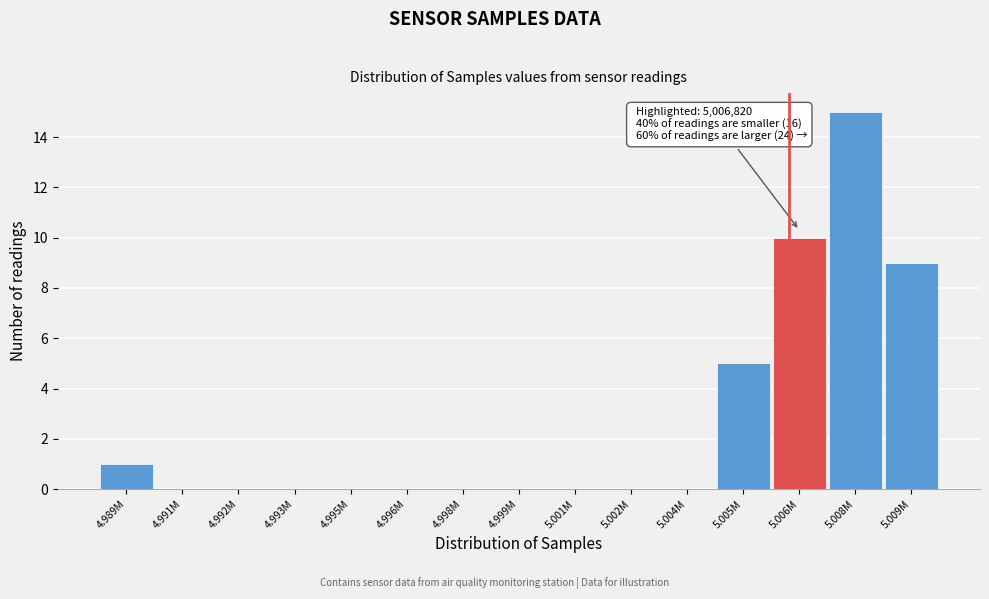

Reading left to right, extract all data points from this chart.

4.989M=1	4.991M=0	4.992M=0	4.993M=0	4.995M=0	4.996M=0	4.998M=0	4.999M=0	5.001M=0	5.002M=0	5.004M=0	5.005M=5	5.006M=10	5.008M=15	5.009M=9